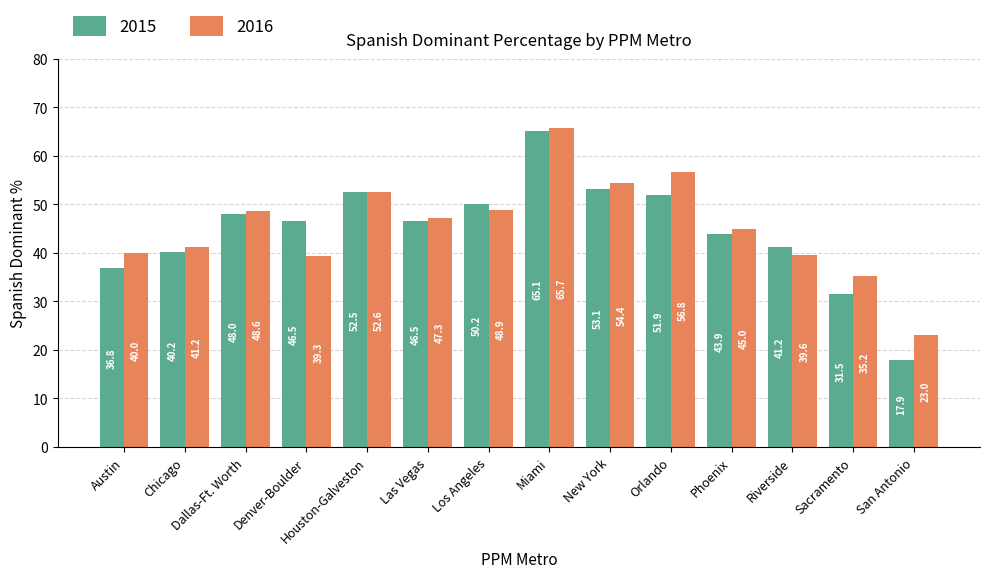

What is the value of the 2016 bar at the 5th from the left?

52.6